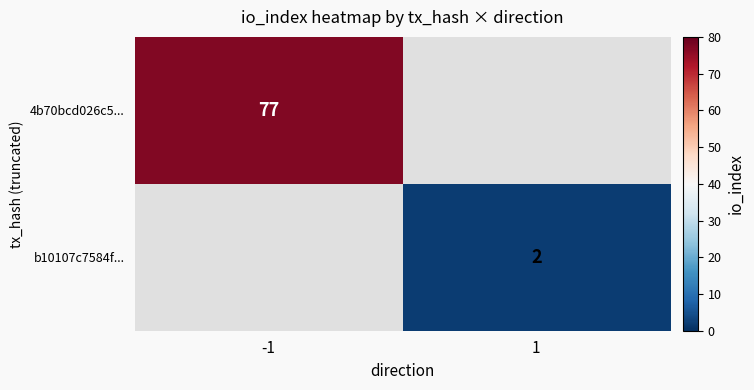

How many data points does each series have?

2